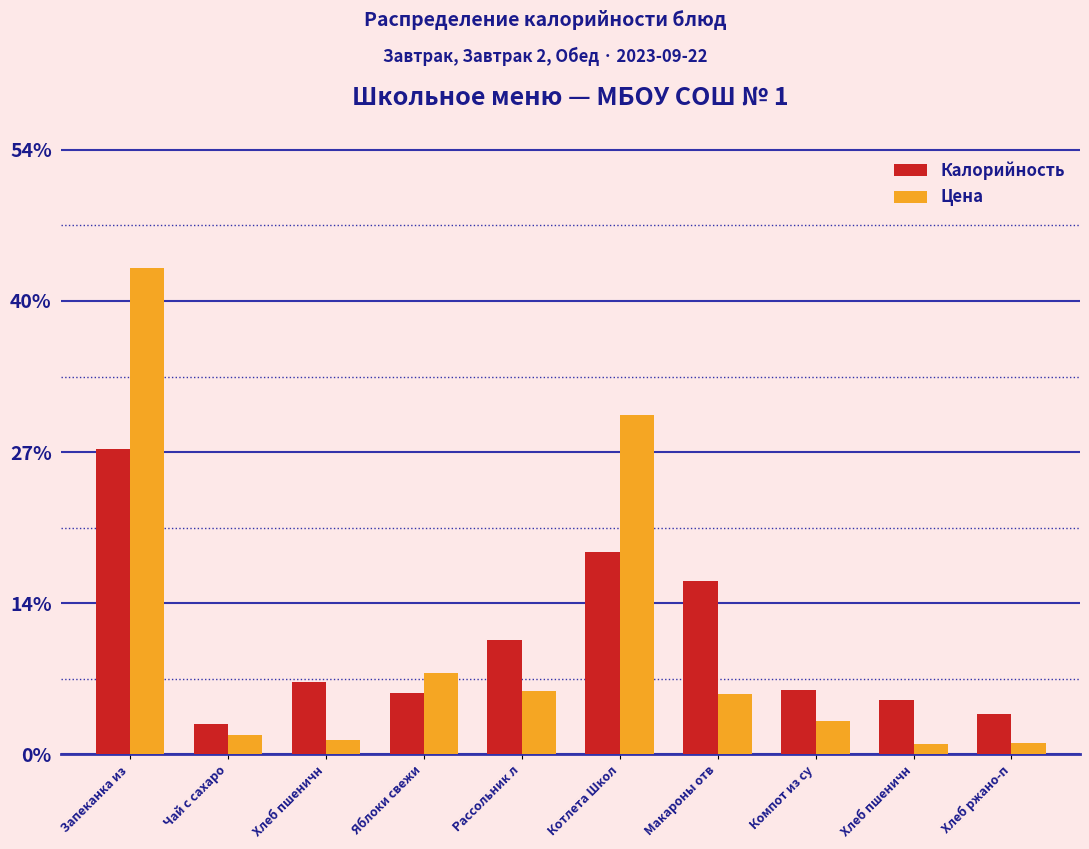

How many bars are there in total?

20